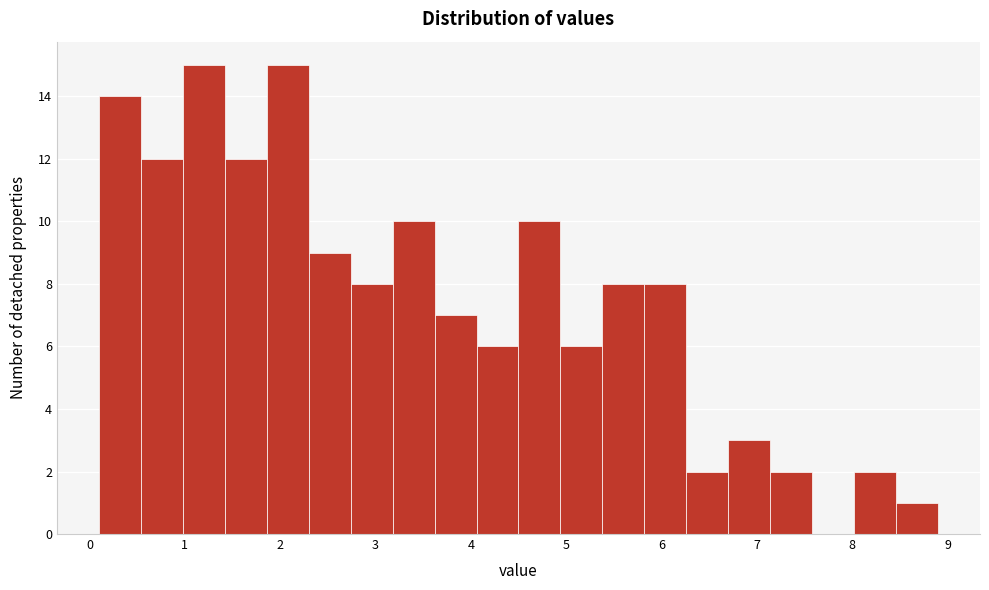

How tall is the bar that spans 8.46 to 8.90 on the x-axis? Neither the bar edges nor the heights are printed on the chart, so give them approximately, as read against the axes.

1